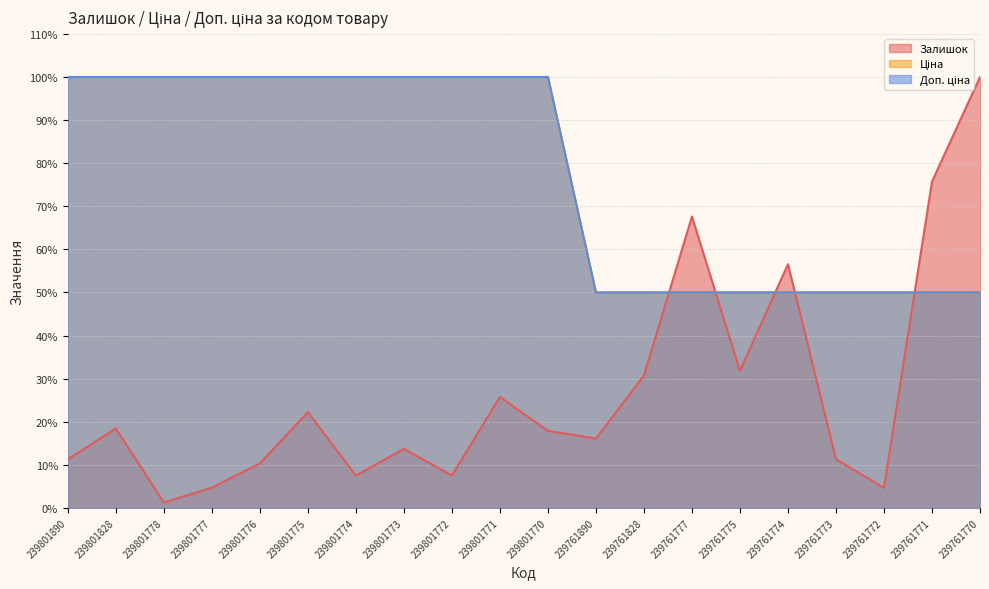

Does the chart have visible grid lines?

Yes